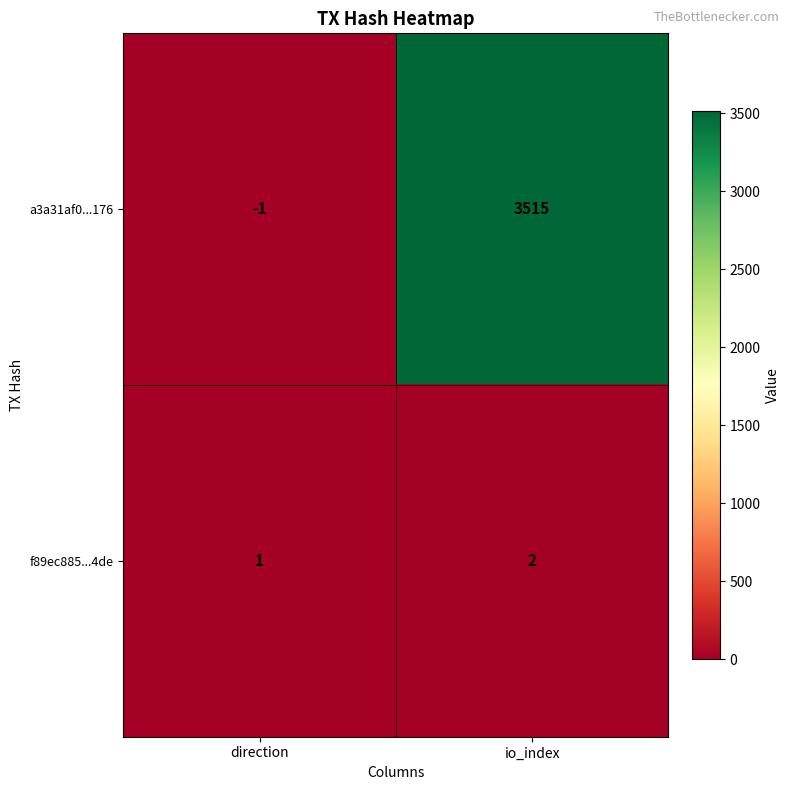

Which series changed the most between direction and io_index?

a3a31af0...176